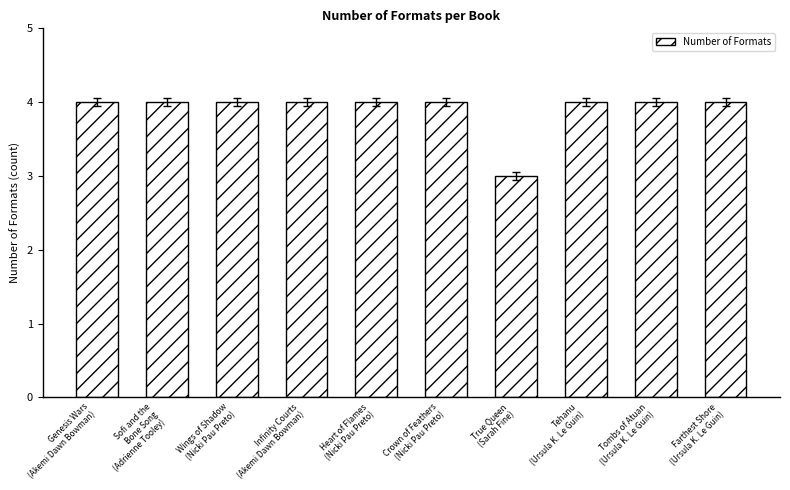

What is the value of the 5th bar from the left?

4